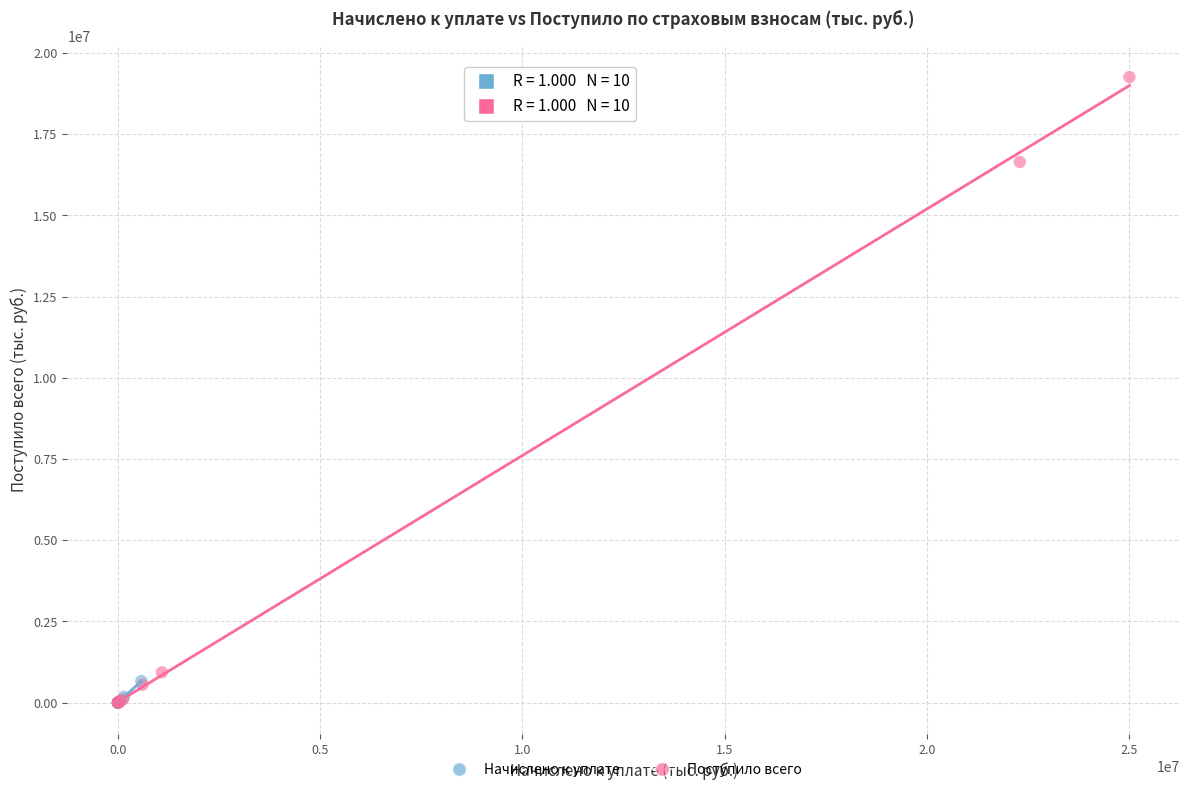

Which series contains the highest Y value?

Поступило всего